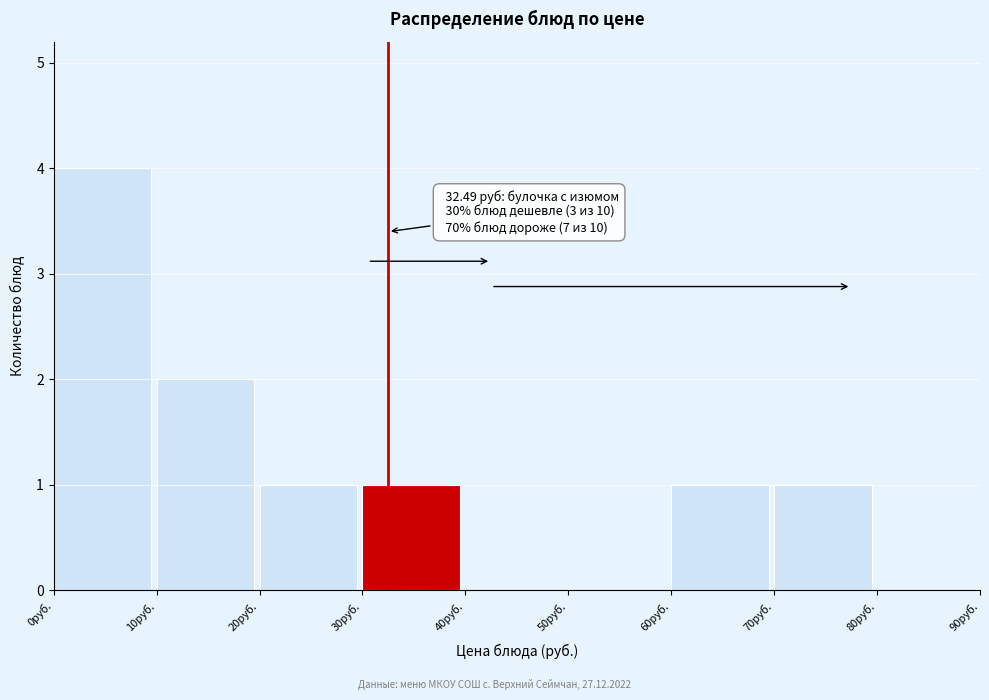

Over which range of the x-axis is the bar tallest?

0 to 10